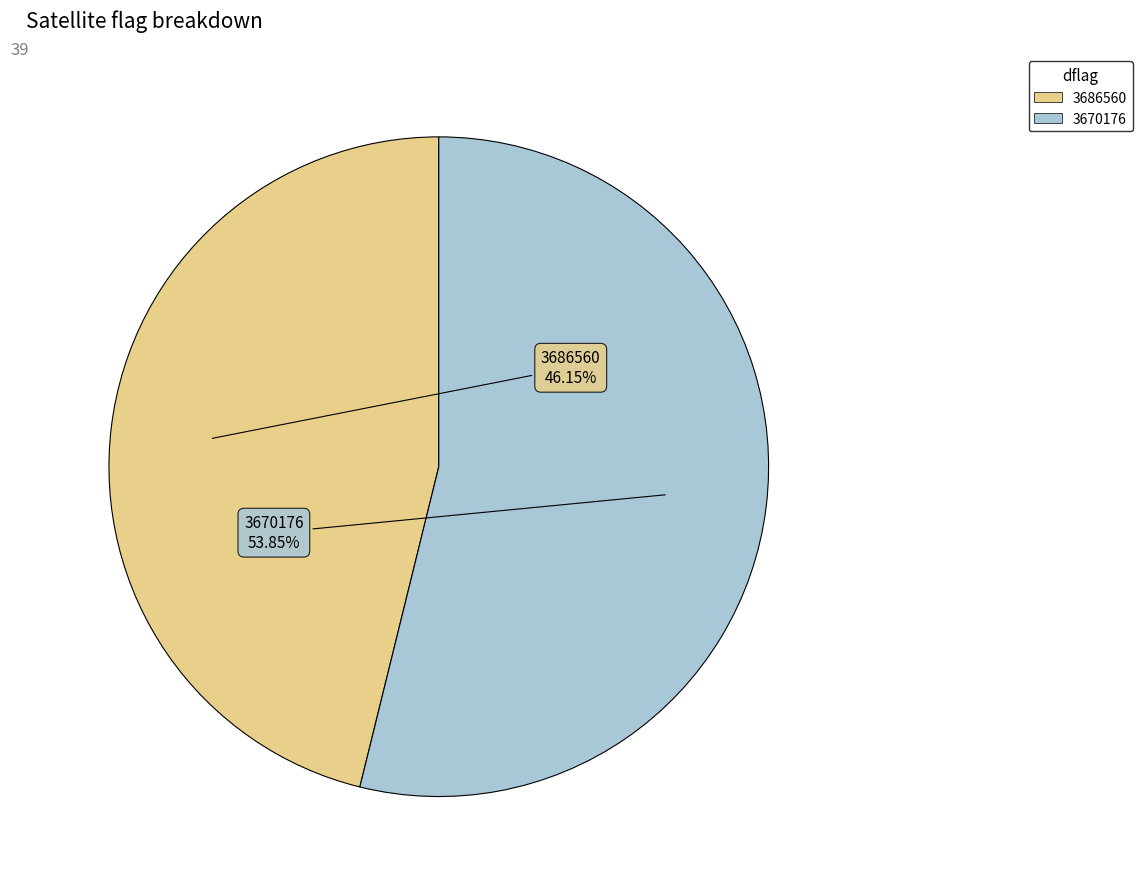

To the nearest percent, what is the difference between the largest and smallest slice percentages?

8%